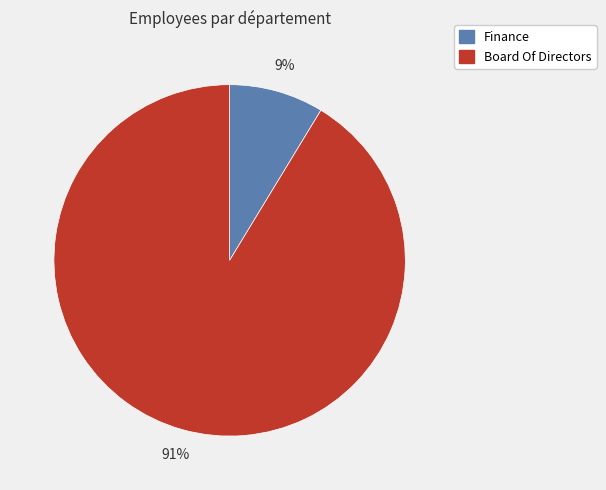

How many segments does this pie chart have?

2